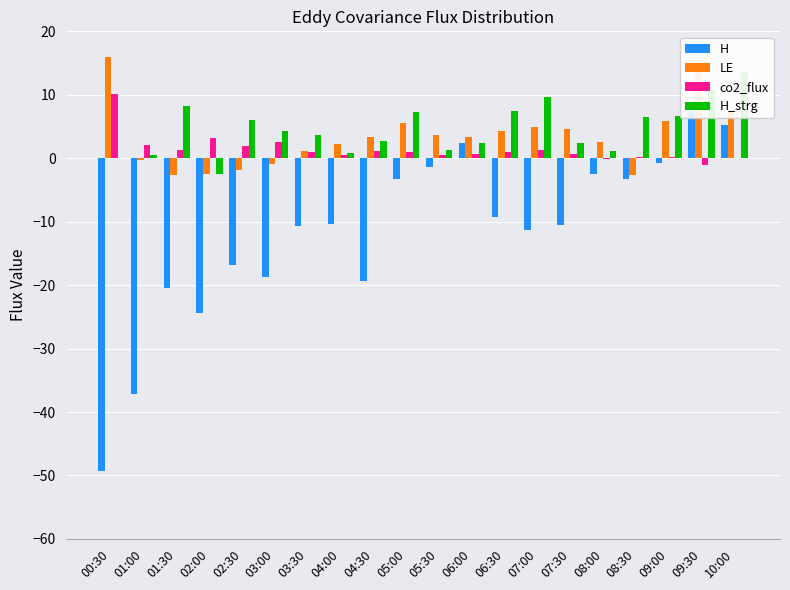

What is the average value of the H_strg series?

4.6